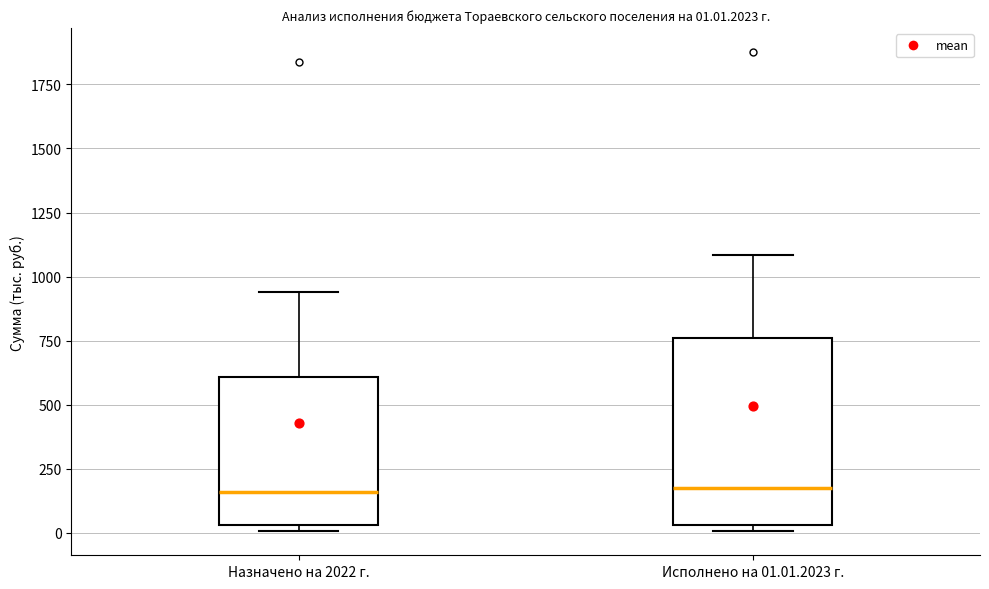

Which box is the tallest, from its lower edge to its upper edge?

Исполнено на 01.01.2023 г.